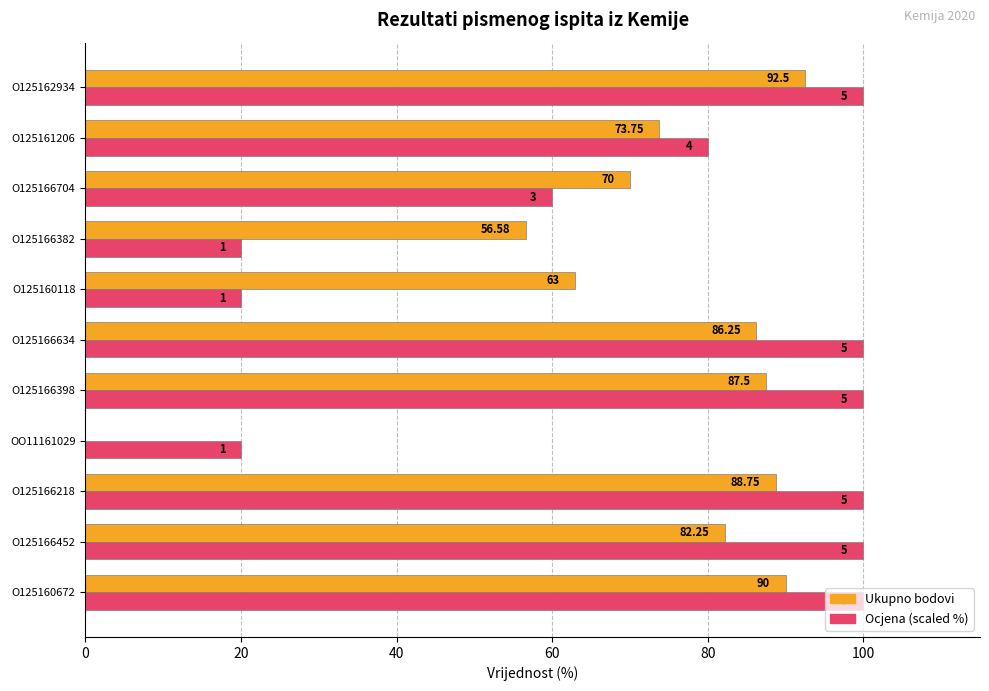

What are all the series names shown in the legend?

Ukupno bodovi, Ocjena (scaled %)